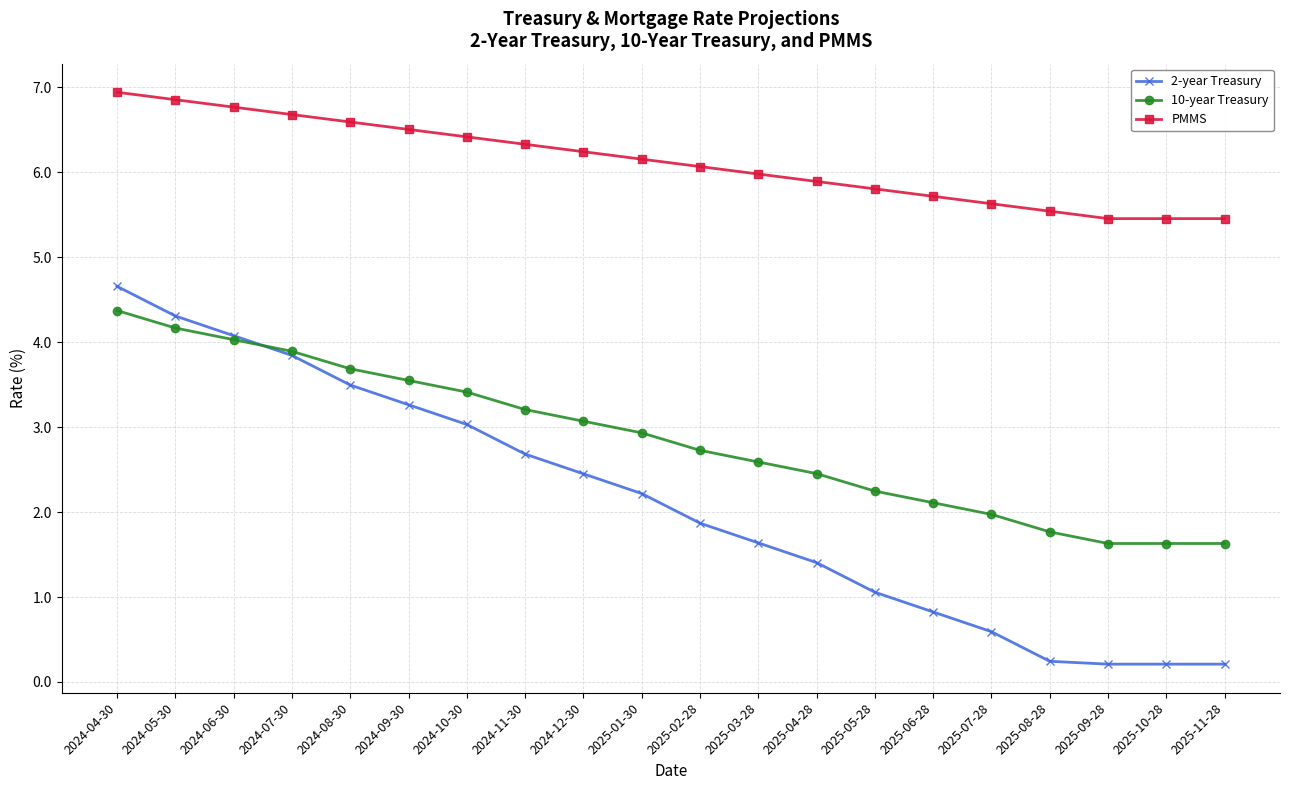

Which series changed the most between 2024-06-30 and 2024-10-30?

2-year Treasury